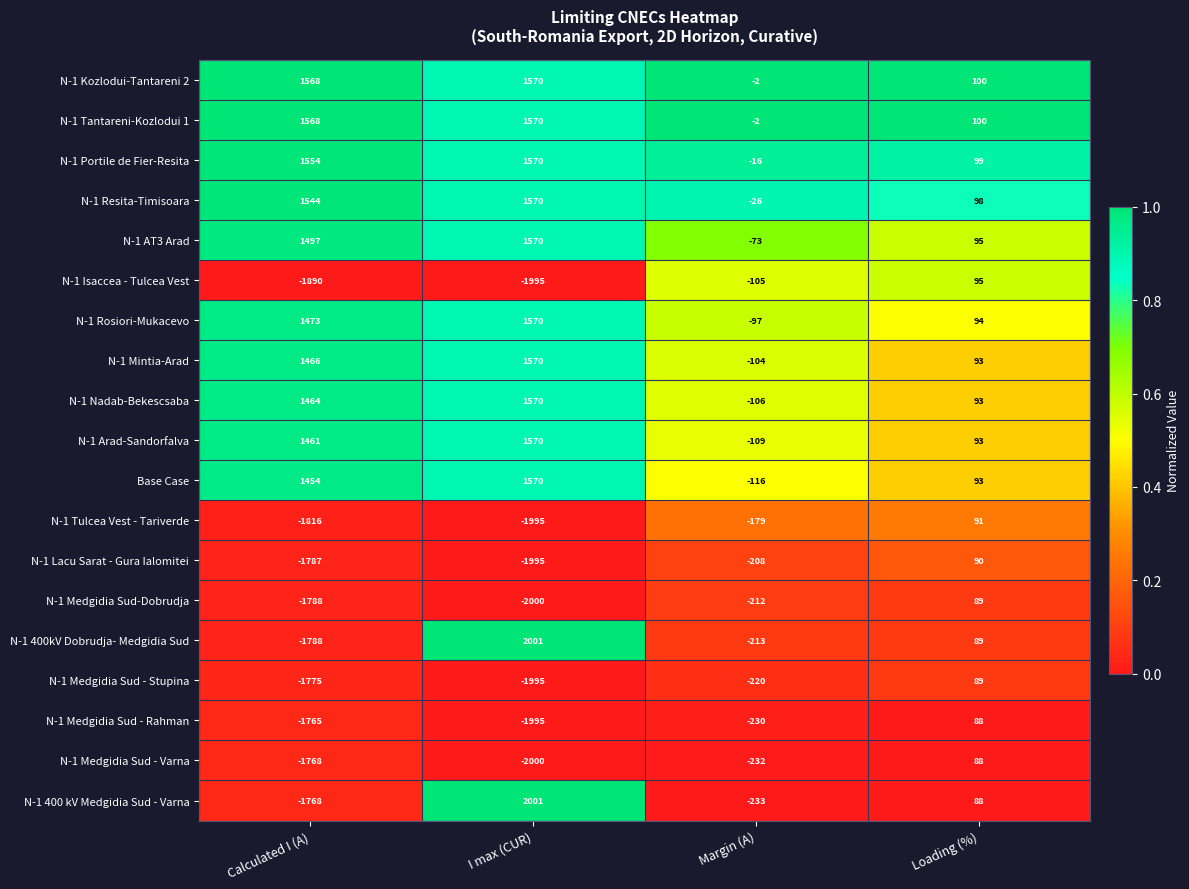

At which category is the sum across all series the highest?

I max (CUR)